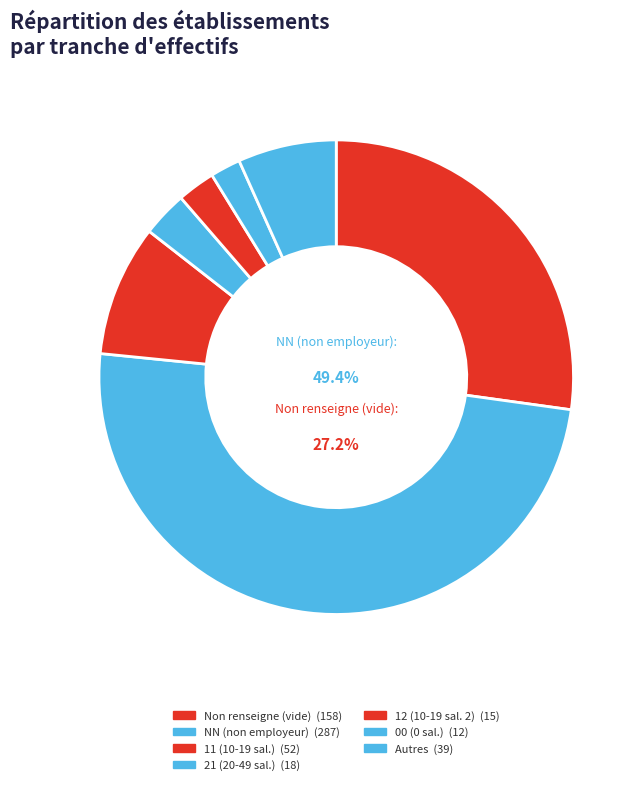

What is the ratio of the value at 11 to the value at NN?

0.2